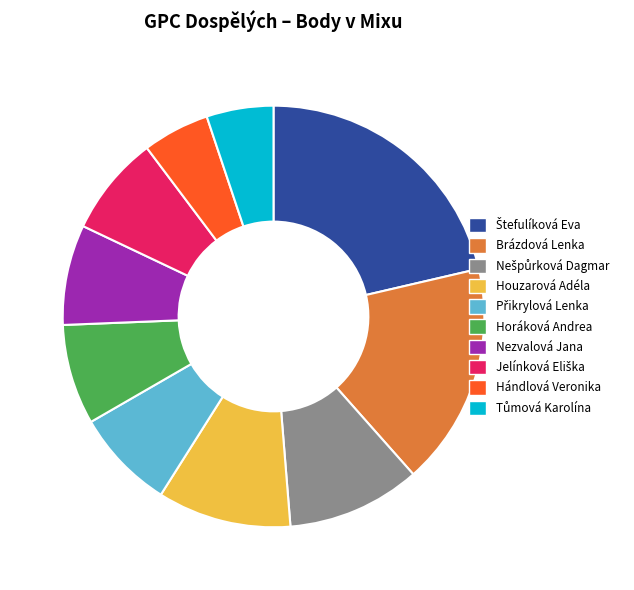

Does Nezvalová Jana represent more than half of the total?

No